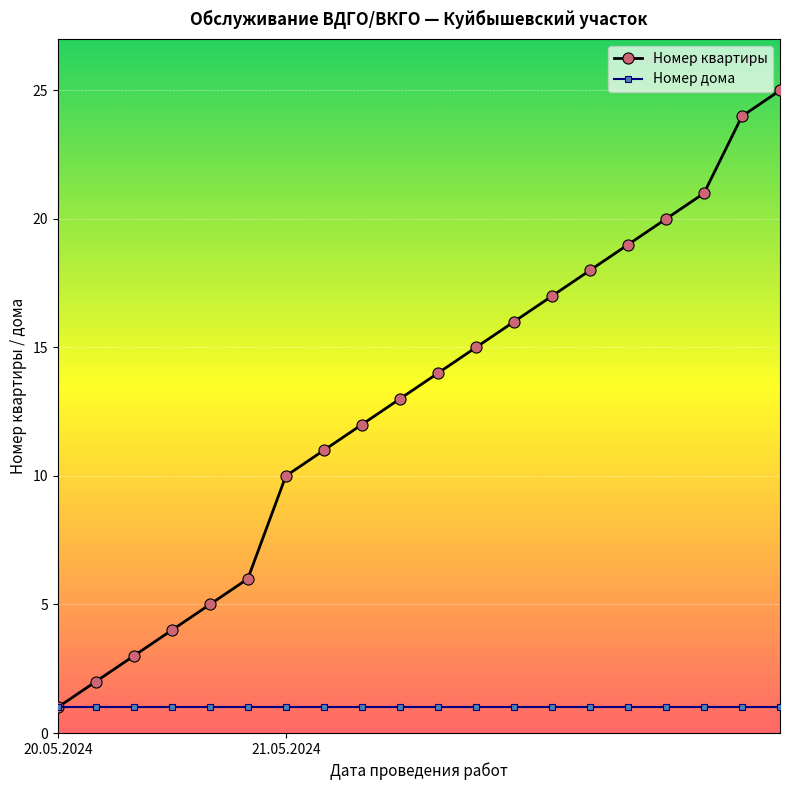

Does the chart display data point markers on the line(s)?

Yes